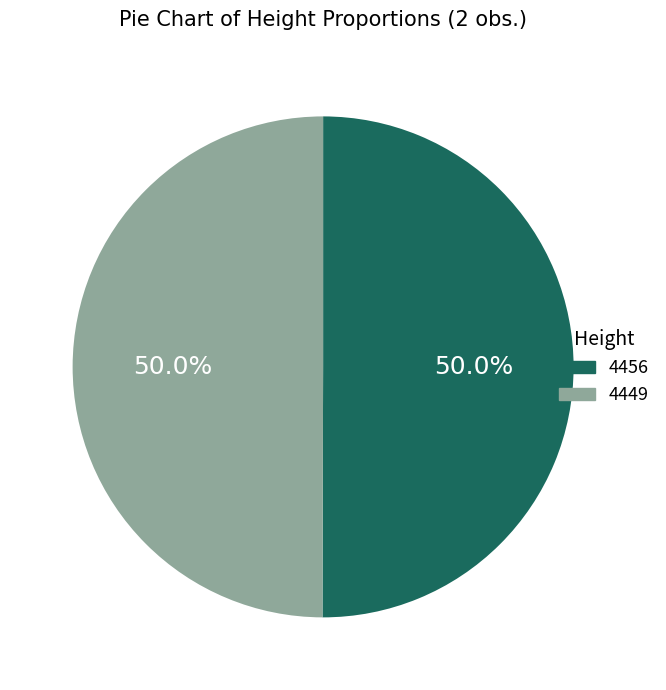

Approximately how many times larger is the value at 4449 compared to 4456?

1.0